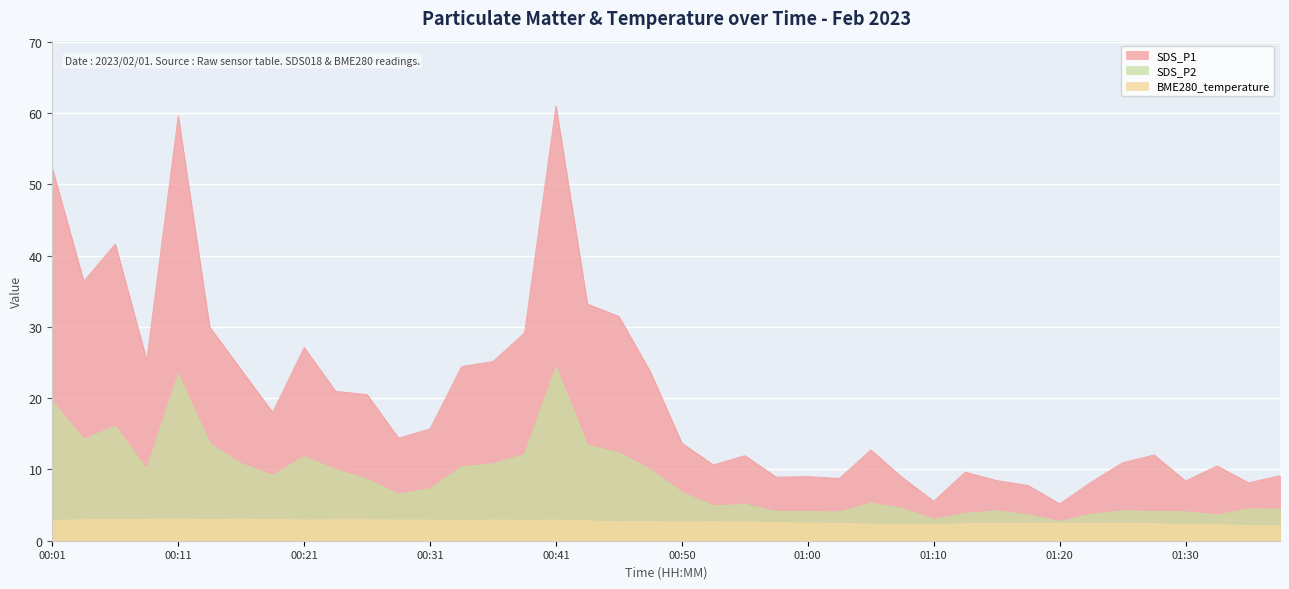

Rank the series at 00:28 from highest to lowest value.

SDS_P1, SDS_P2, BME280_temperature